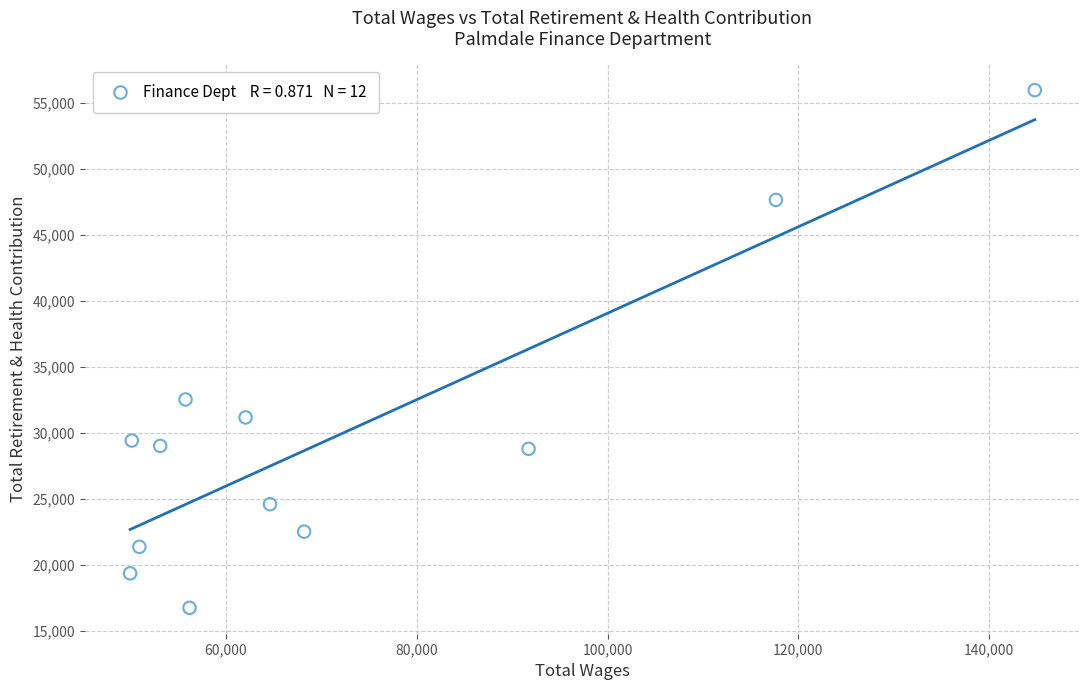

What is the average Y value?

29928